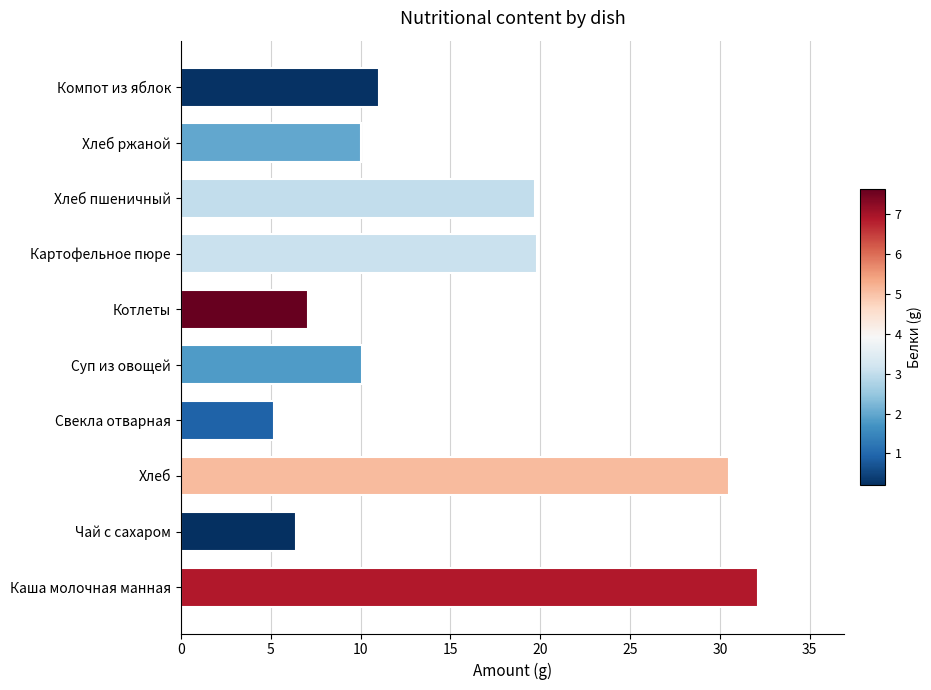

What is the difference between the maximum and minimum values?

26.9